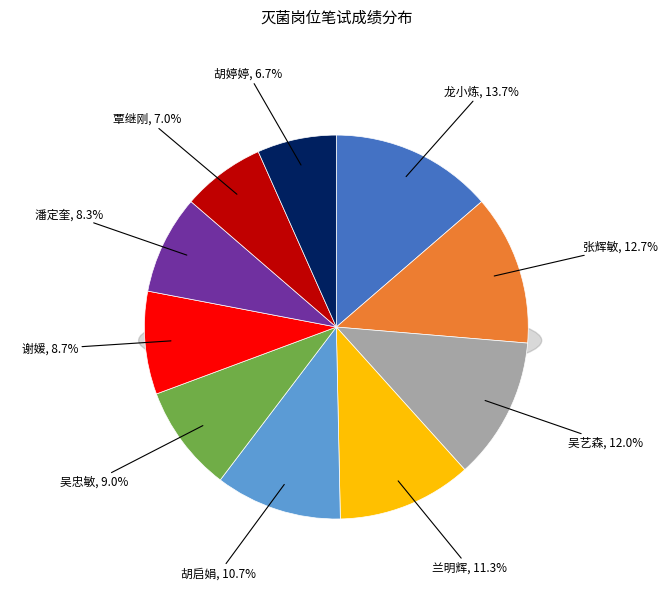

Is 覃继刚 the majority of the pie?

No